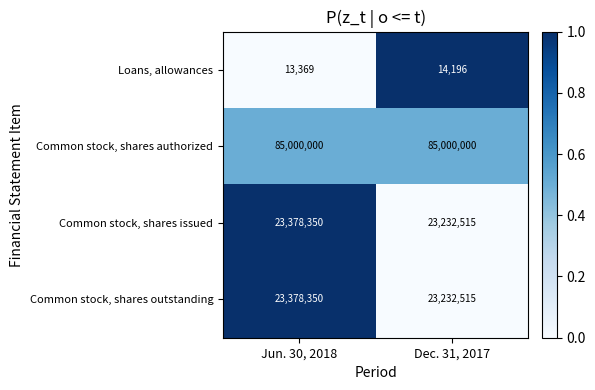

The value of Common stock, shares authorized at Jun. 30, 2018 is 85000000. True or false?

True